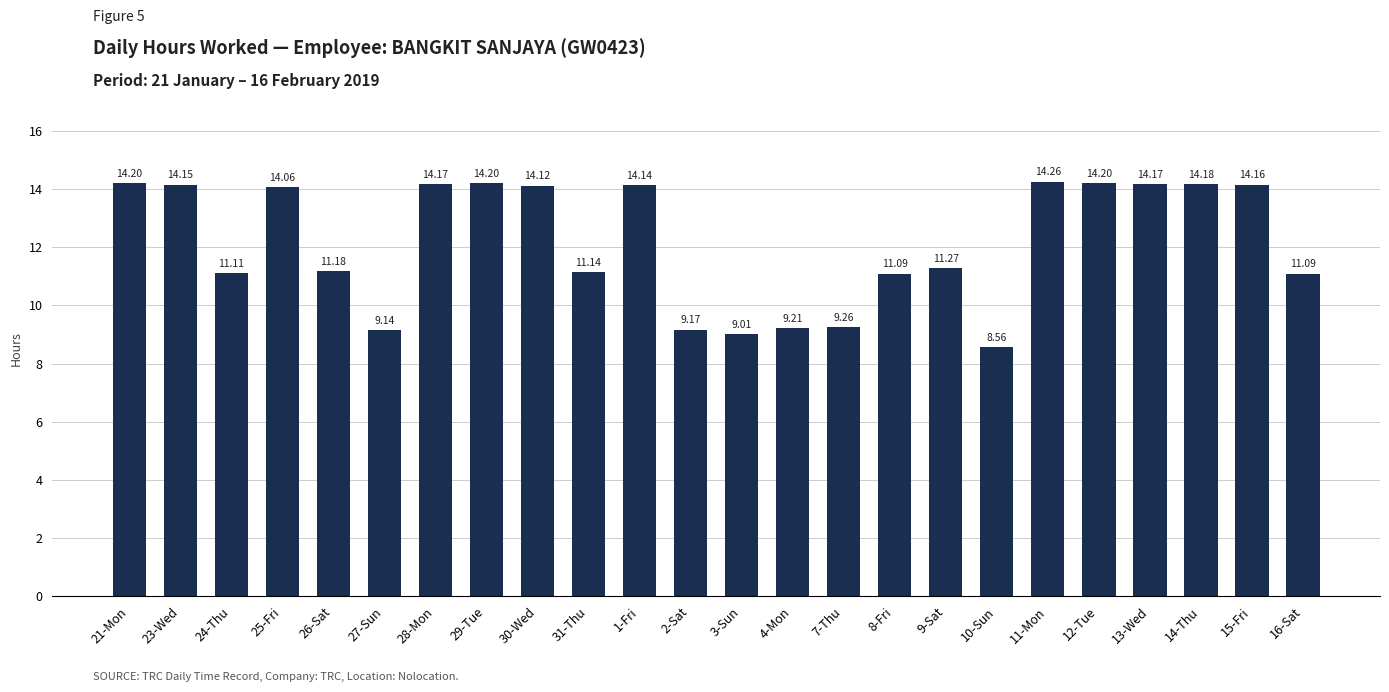

What is the ratio of the value at 1-Fri to the value at 30-Wed?

1.0